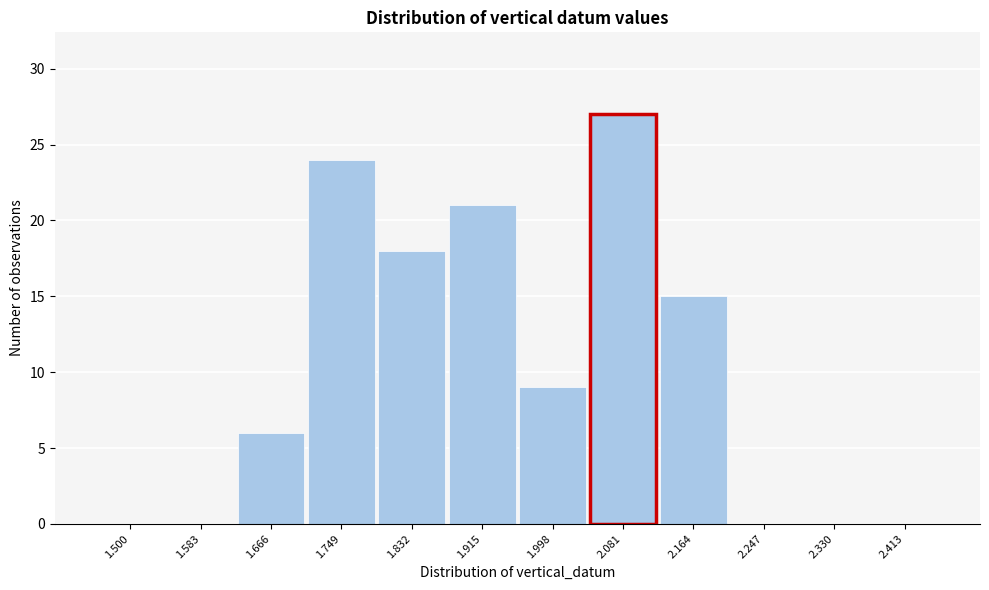

At which category does the chart reach its peak across all series?

2.081